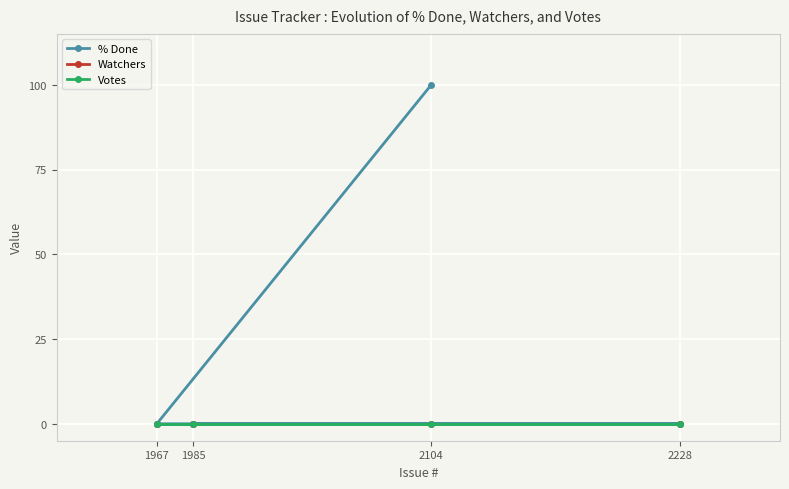

At which label is Votes closest to 0?

1985